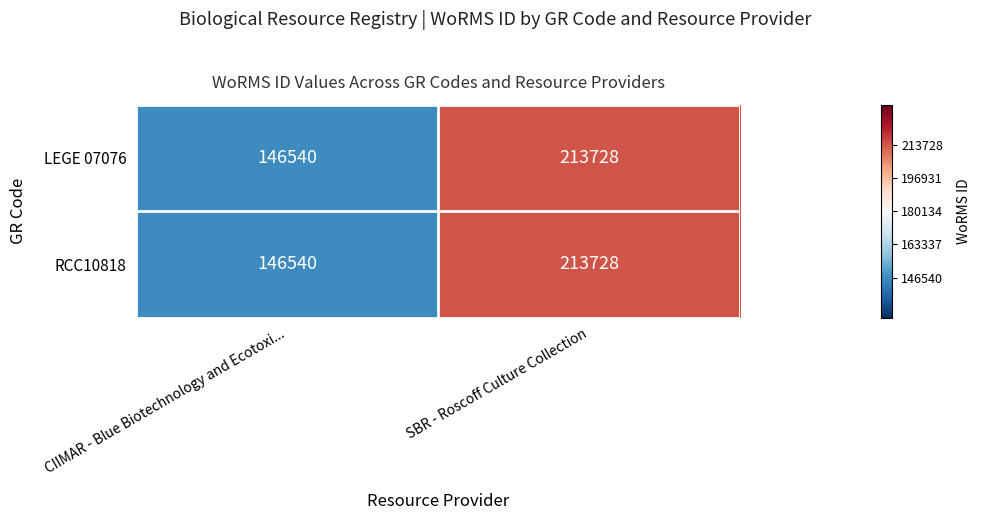

The RCC10818 series shows 232842 at CIIMAR - Blue Biotechnology and Ecotoxi.... True or false?

False